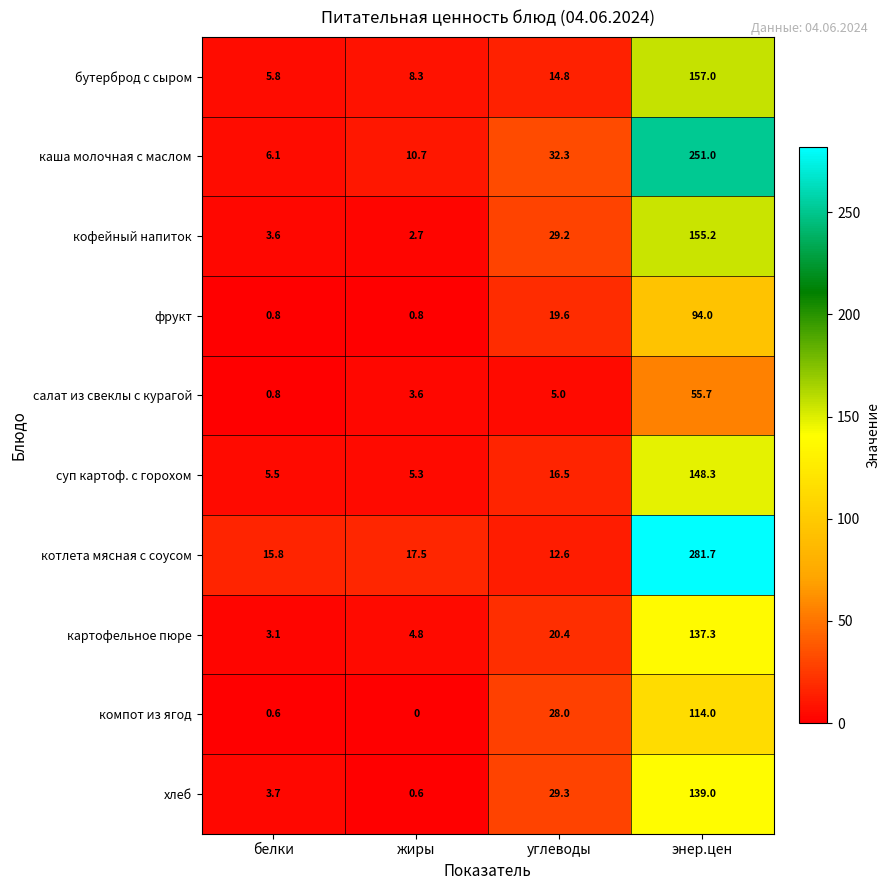

What is the difference between the maximum and second lowest values in the фрукт series?

93.2